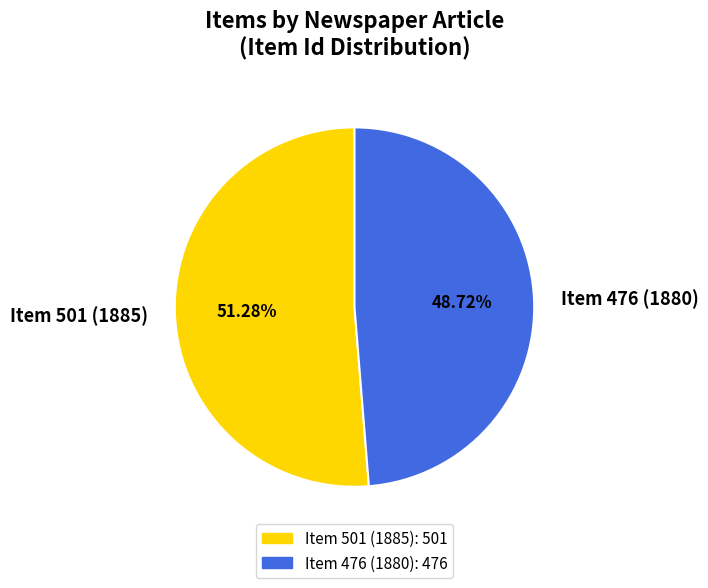

How many segments does this pie chart have?

2